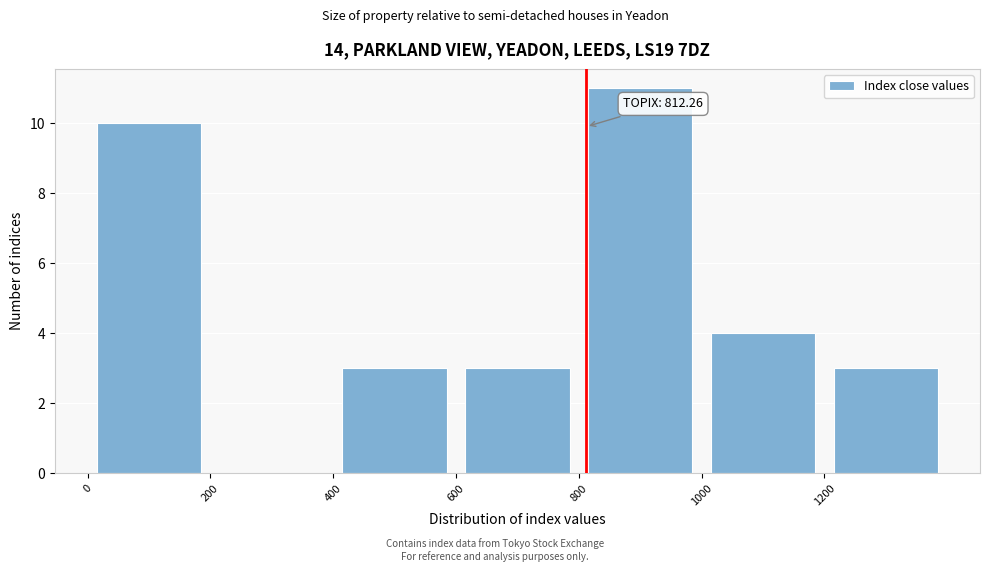

Which range on the x-axis has the tallest bar?

800 to 1000